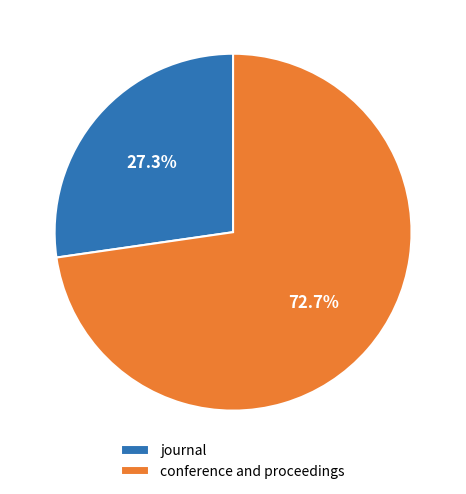

Rank the categories by value from highest to lowest.

conference and proceedings, journal